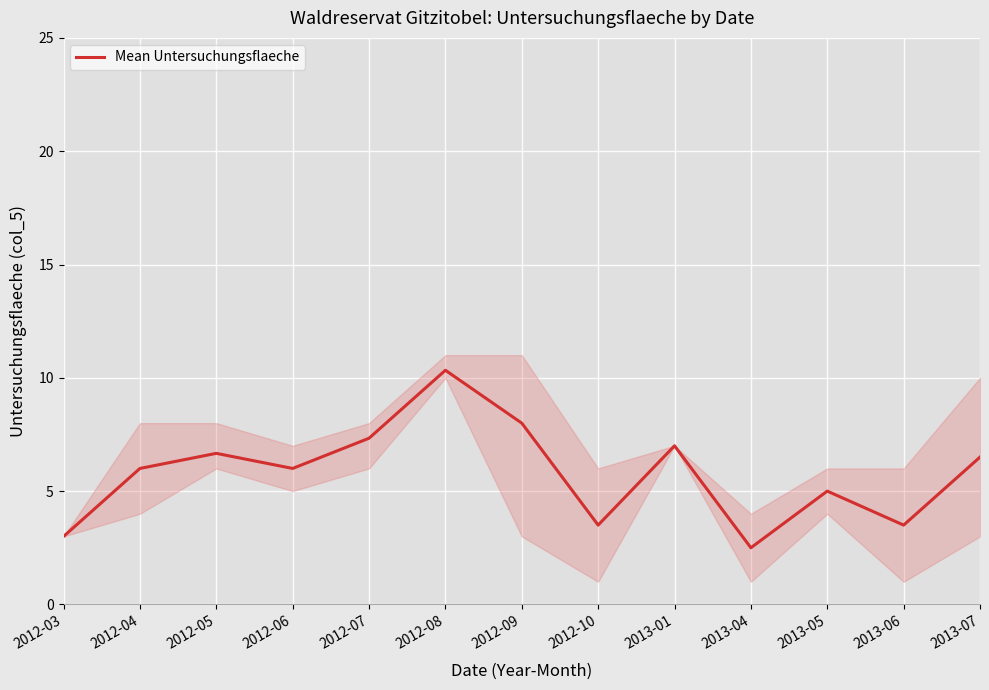

What is the difference between the maximum and minimum values?

7.8